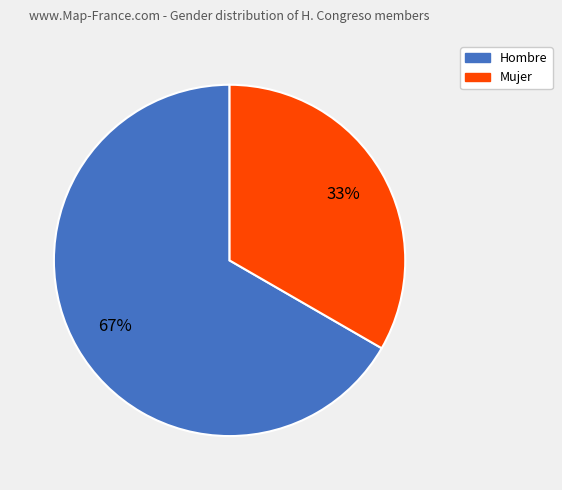

Do Hombre and Mujer together represent more than half of the pie?

Yes